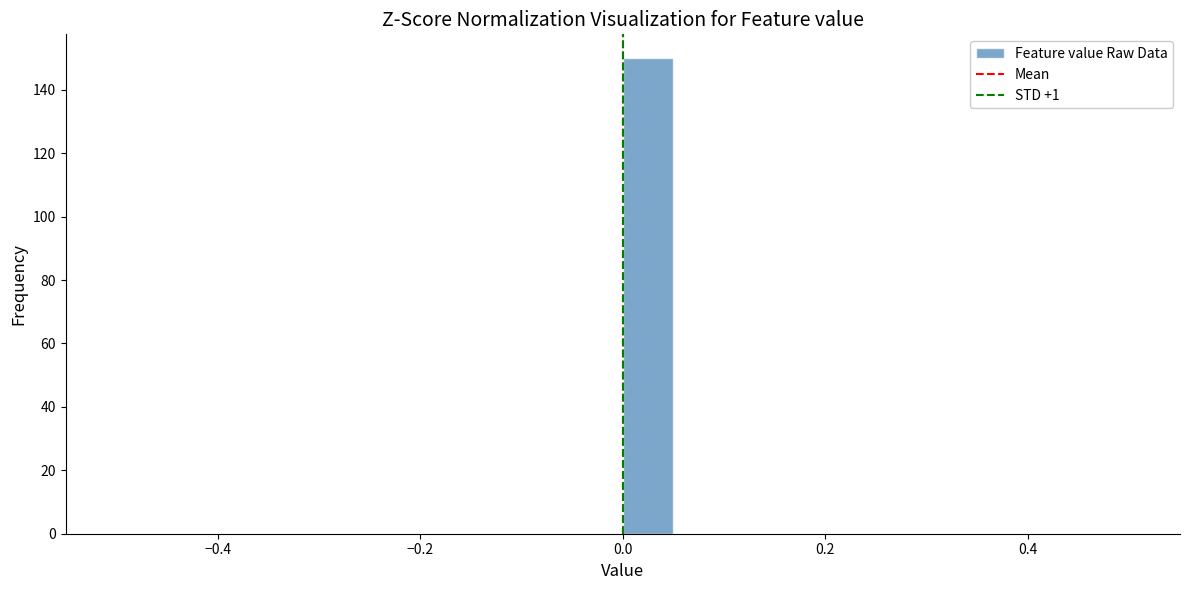

Around what value on the x-axis is the tallest bar? Give the approximate position of its centre, as read against the axis.

0.02